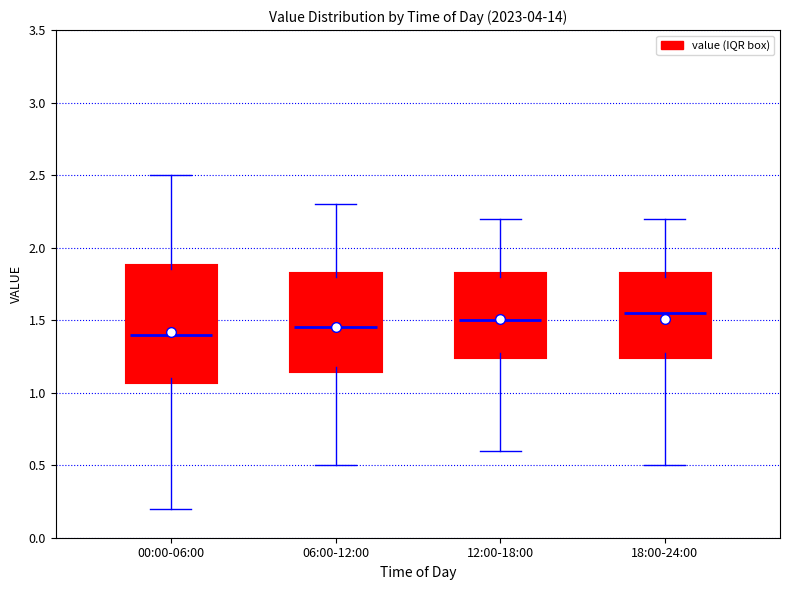

Which box's median line is the highest?

18:00-24:00